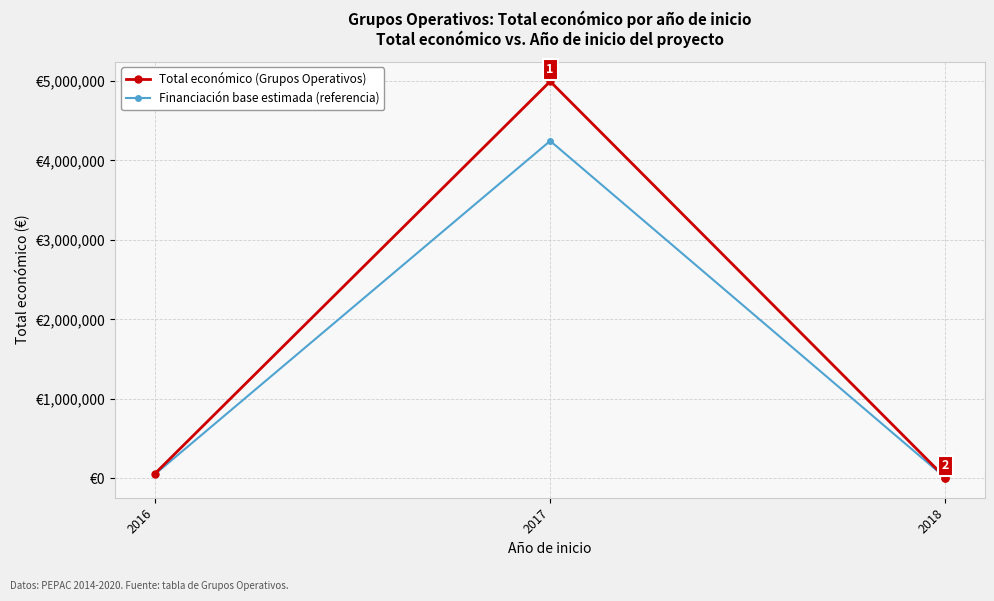

Which label corresponds to the smallest value in the chart?

2018